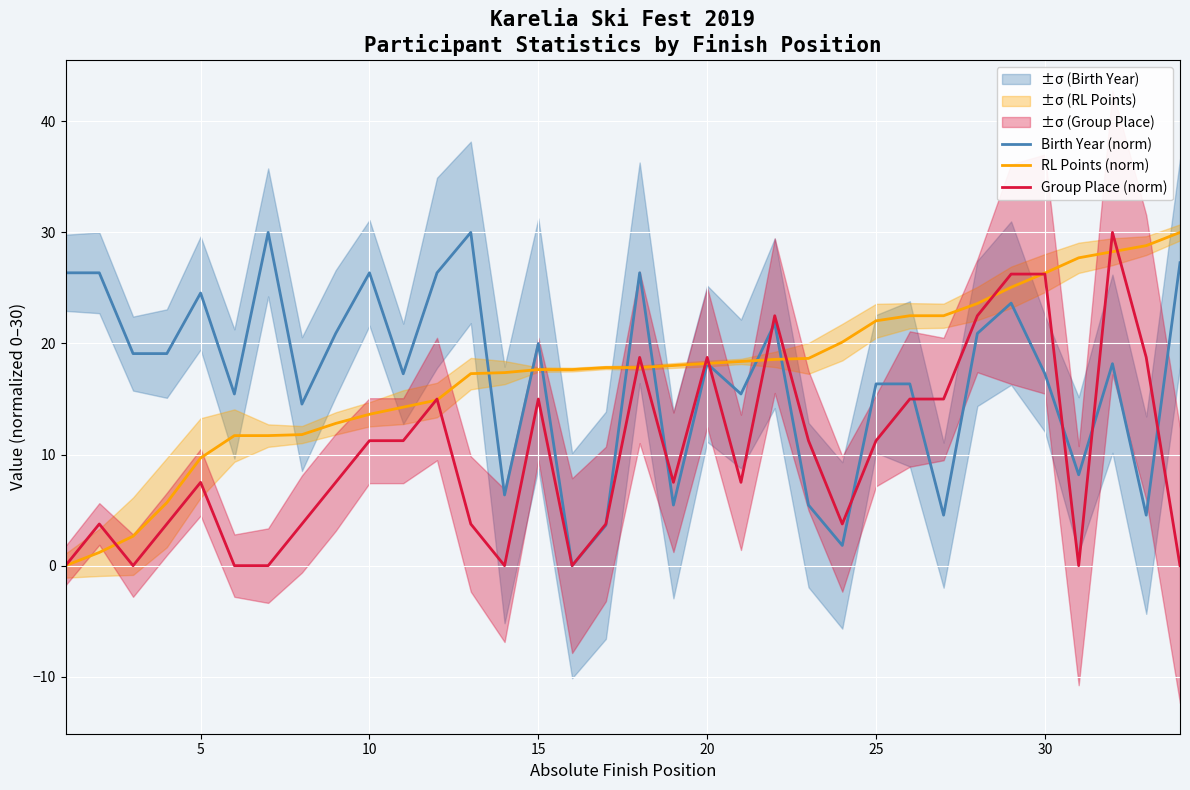

Which series ends up on top after the final intersection of Group Place (norm) and RL Points (norm)?

RL Points (norm)